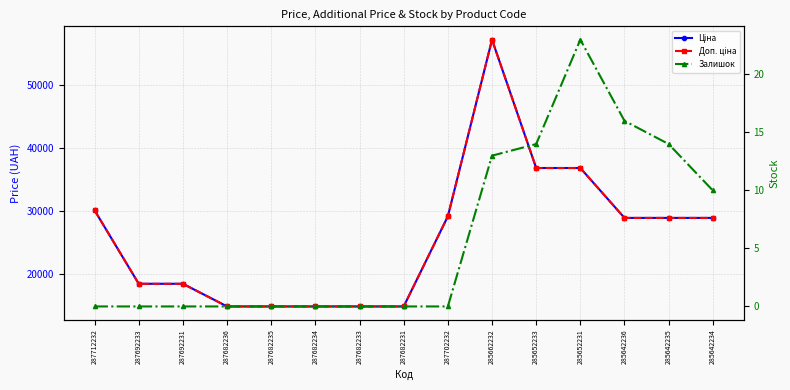

What position from the left is 285662232?

10